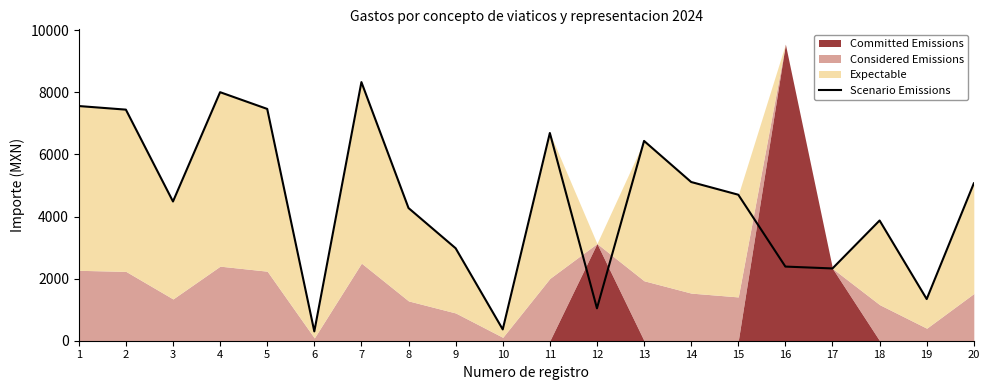

Is it true that the value at 9 is 2979.0?

True